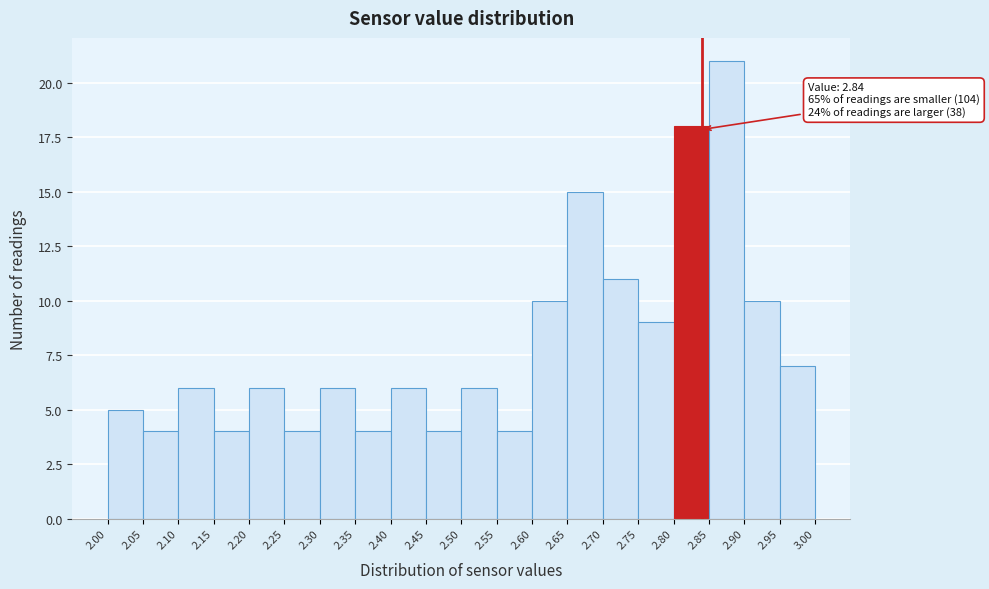

Over which range of the x-axis is the bar tallest?

2.85 to 2.90